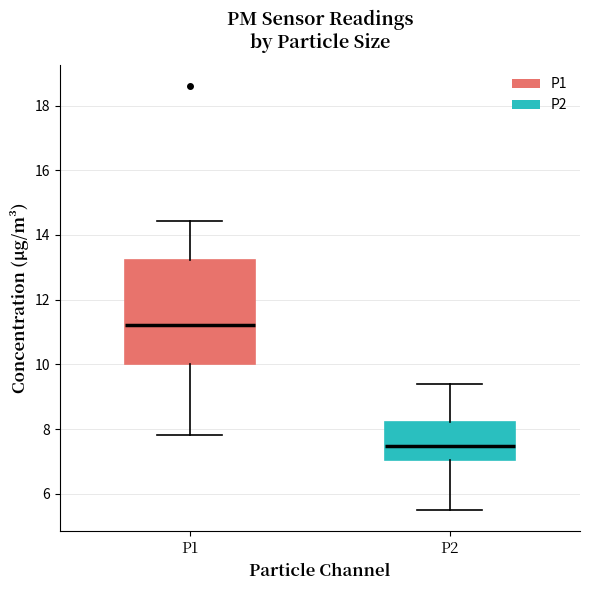

Reading left to right, transcribe this box plot: for each box, give where its median line is, the range the box spans, and where its two whiskers end, as read against the y-axis. The values are not printed on the chart, so give them approximately, as read against the axis.

P1: median 11.2, box 10.0 to 13.2, whiskers 7.8 to 14.4
P2: median 7.4, box 7.0 to 8.2, whiskers 5.6 to 9.4